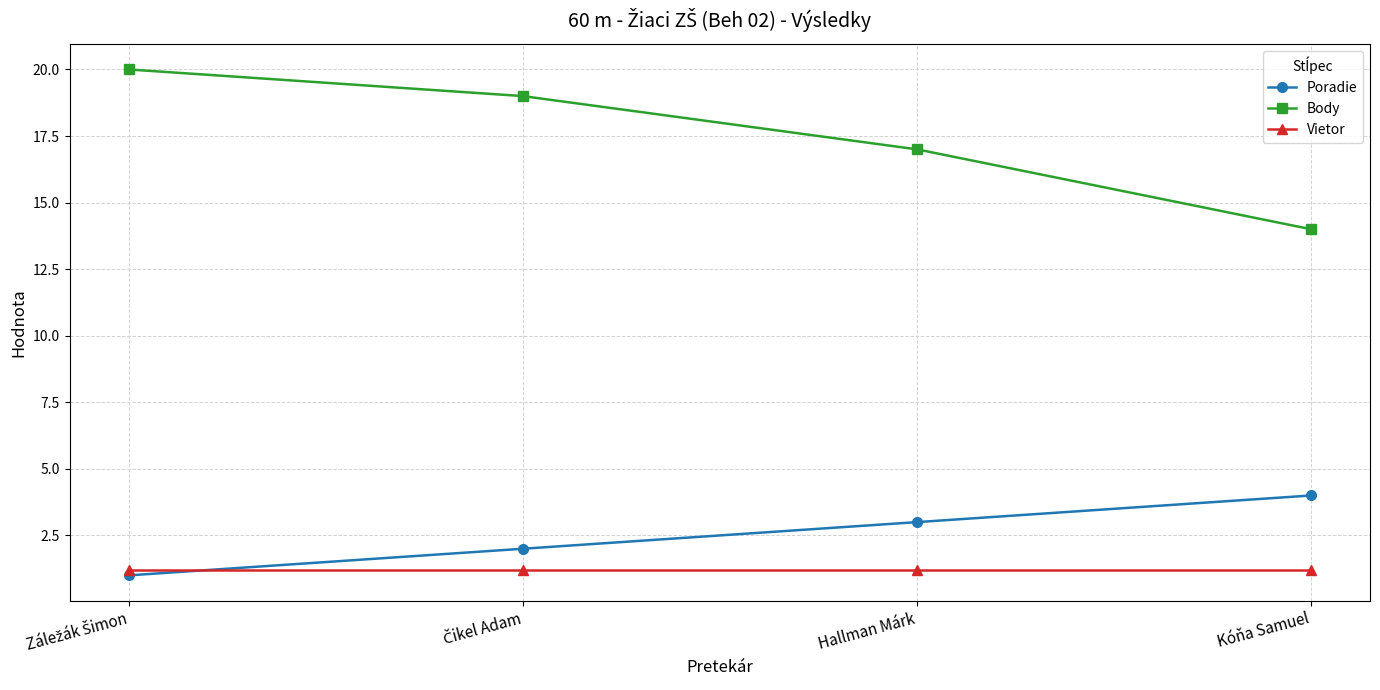

Rank the series by their maximum value, from highest to lowest.

Body, Poradie, Vietor